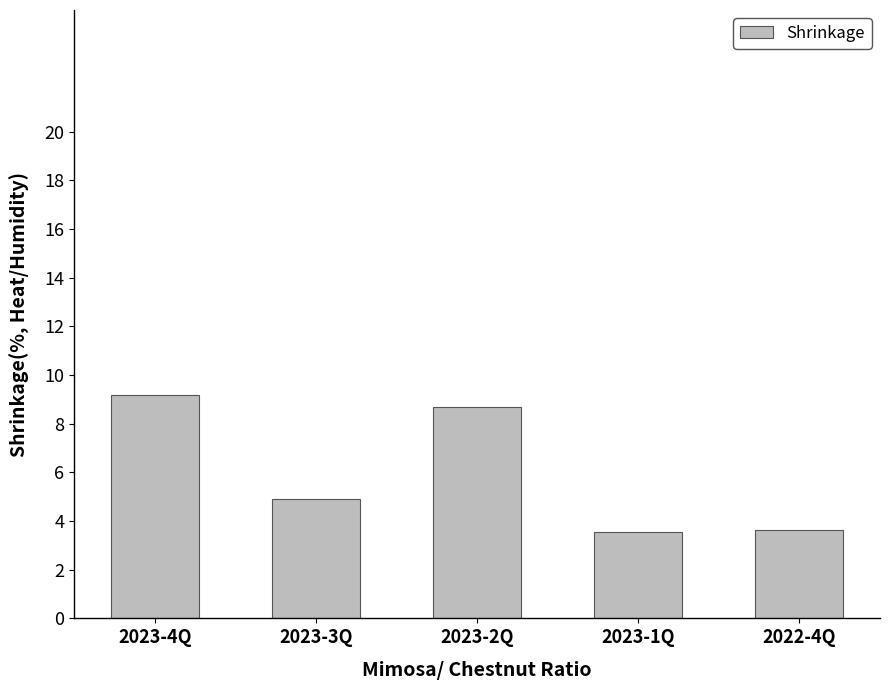

Is it true that the value at 2023-4Q is 5.8?

False